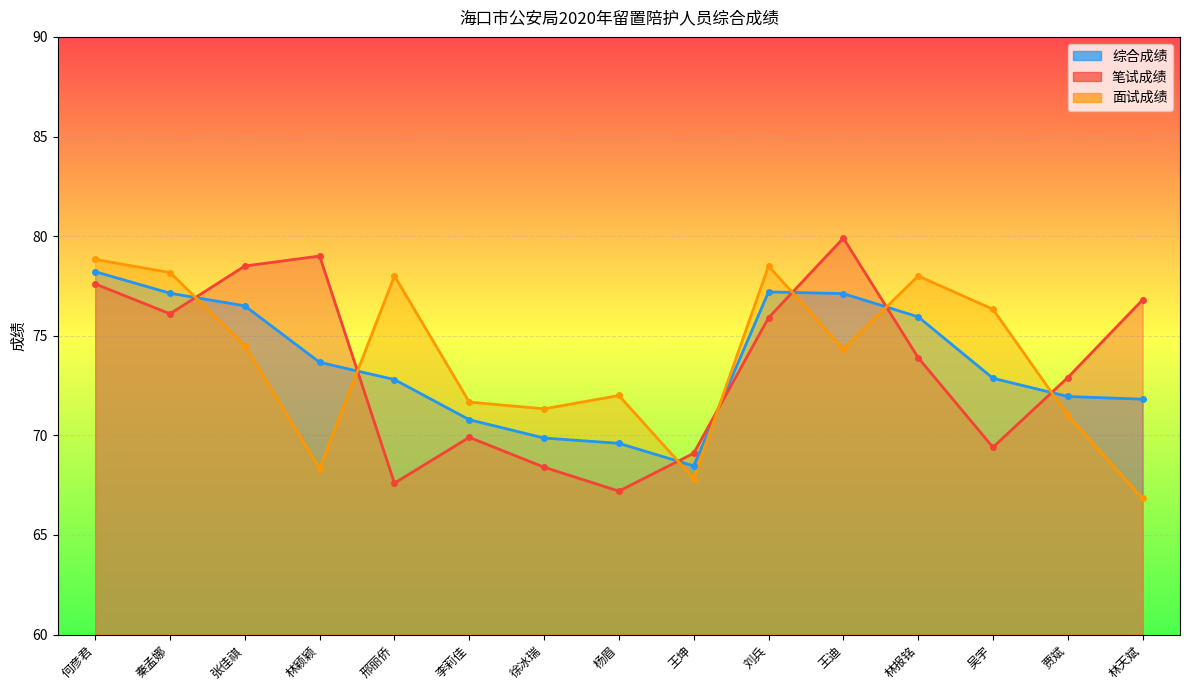

Where does the 笔试成绩 series first go above 73?

何彦君